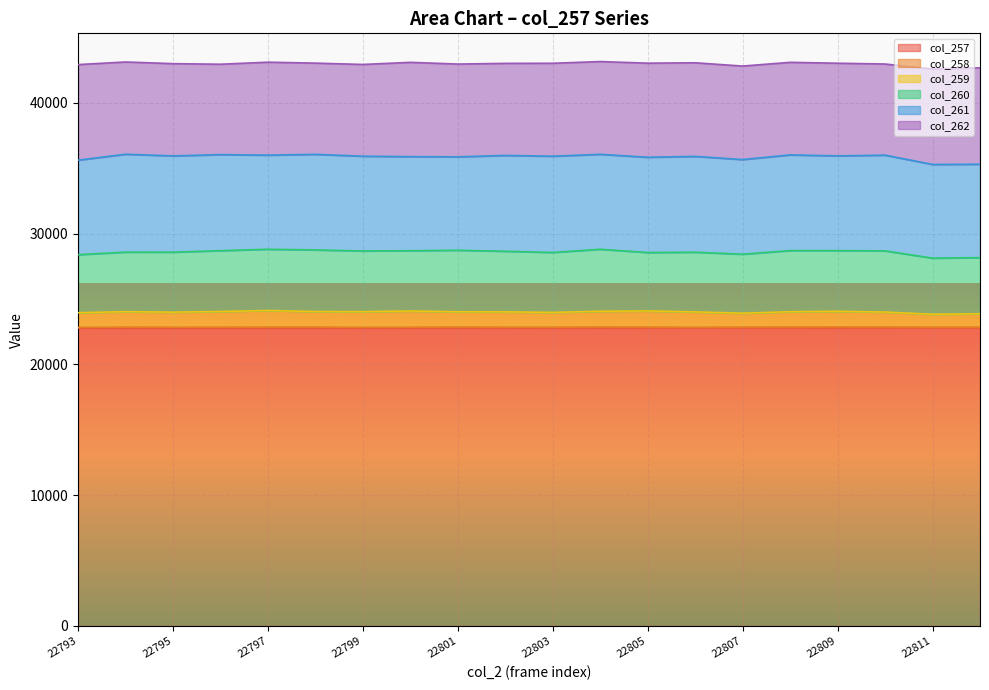

True or false: col_261 and col_259 intersect in this chart.

False